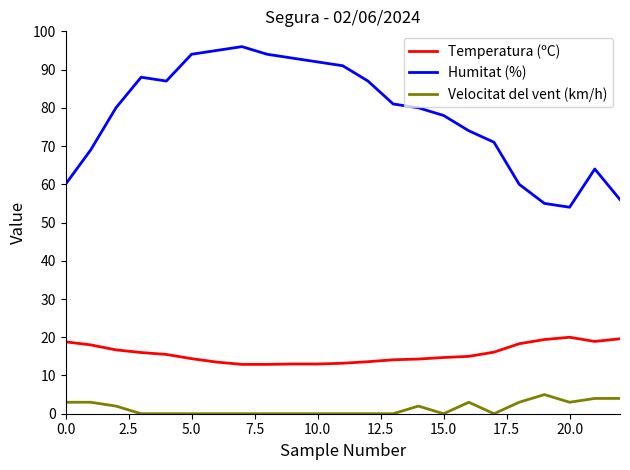

What is the maximum value shown in the chart?

96.0